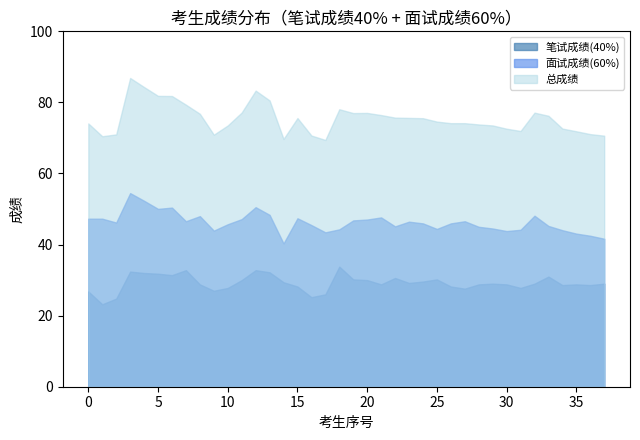

Reading left to right, what are all the values shown in this chart?

笔试成绩: 26.8	23.2	24.8	32.4	32.0	31.8	31.4	32.8	28.8	27.0	27.8	30.0	32.8	32.2	29.4	28.2	25.2	26.0	33.8	30.2	30.0	28.8	30.6	29.2	29.6	30.2	28.2	27.6	28.8	29.0	28.8	27.8	29.0	31.0	28.6	28.8	28.6	29.0
面试成绩: 47.3	47.3	46.2	54.5	52.3	50.0	50.4	46.6	48.0	43.9	45.7	47.2	50.5	48.4	40.3	47.4	45.5	43.4	44.3	46.8	47.0	47.6	45.1	46.4	46.0	44.4	46.0	46.6	45.0	44.5	43.8	44.2	48.1	45.2	44.0	43.1	42.5	41.6
总成绩: 74.1	70.5	71.0	86.9	84.3	81.8	81.8	79.4	76.8	70.9	73.5	77.2	83.3	80.6	69.7	75.6	70.7	69.4	78.1	77.0	77.0	76.4	75.7	75.6	75.6	74.6	74.2	74.2	73.8	73.5	72.6	72.0	77.1	76.2	72.6	71.9	71.1	70.6